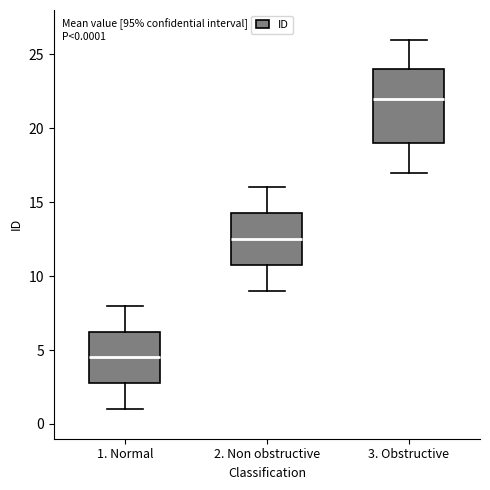

Which box's median line is the highest?

3. Obstructive